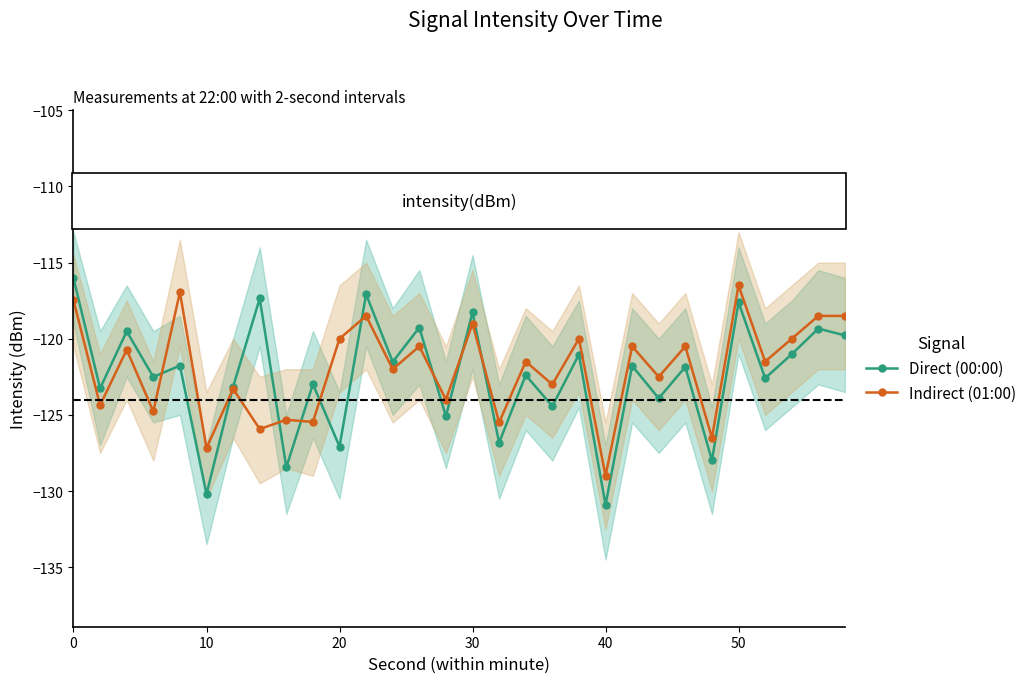

What is the difference between the second highest and second lowest values in the Indirect (01:00) series?

10.2